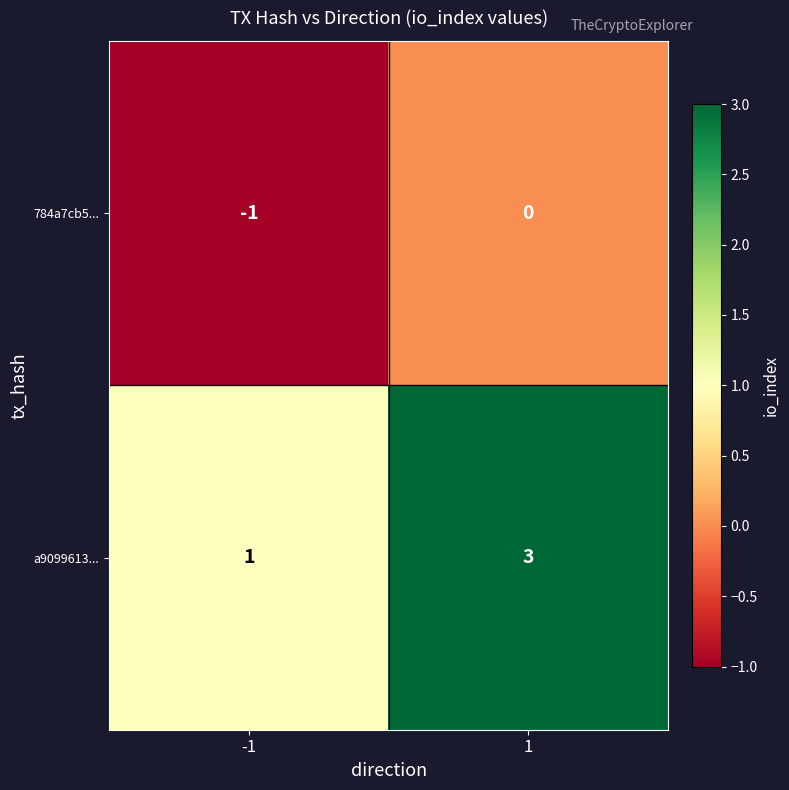

Which series has the largest total across all categories?

a9099613...